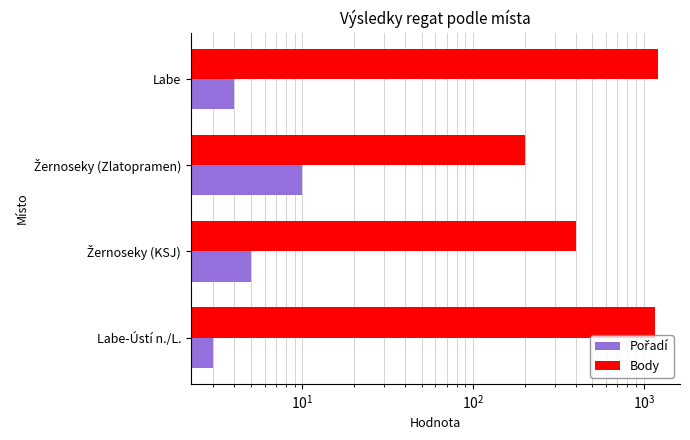

Is it true that Body equals 72 at Žernoseky (Zlatopramen)?

False